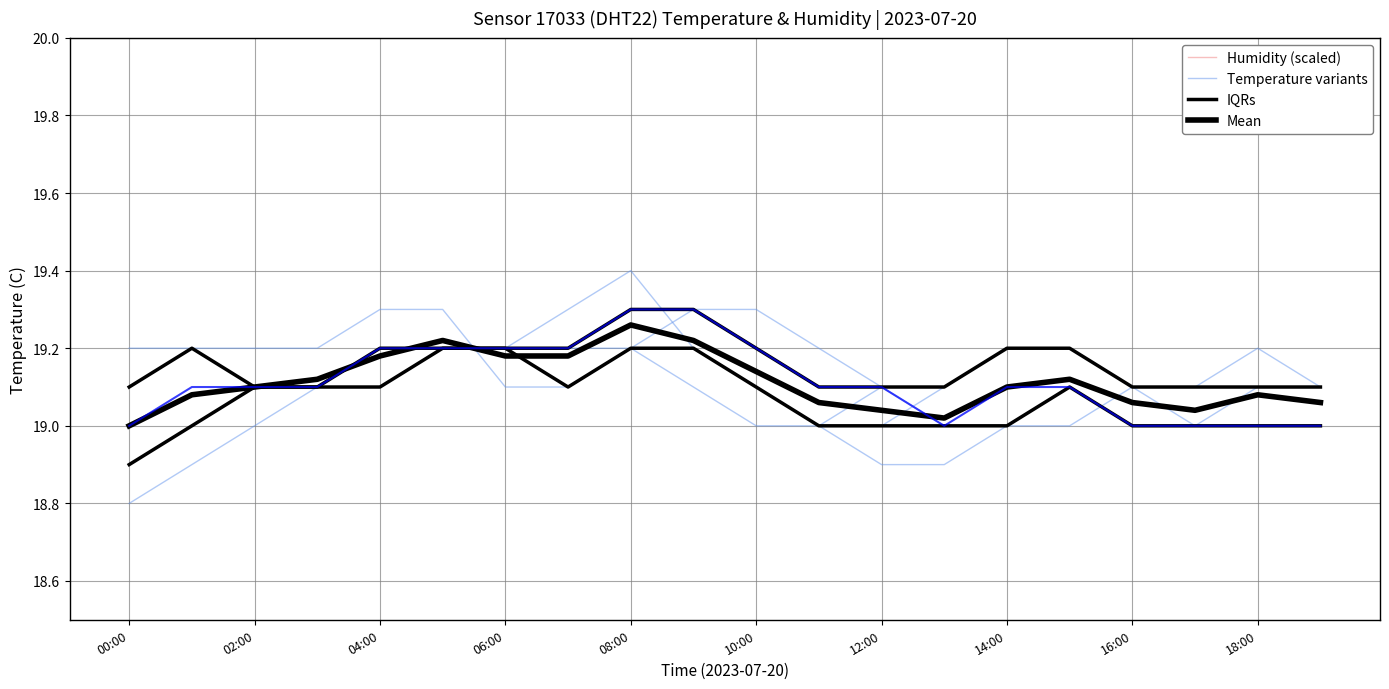

How many lines are shown in the chart?

4